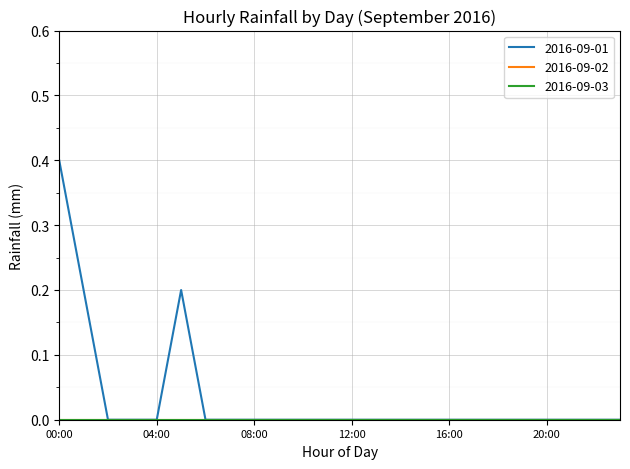

Does the chart have visible grid lines?

Yes